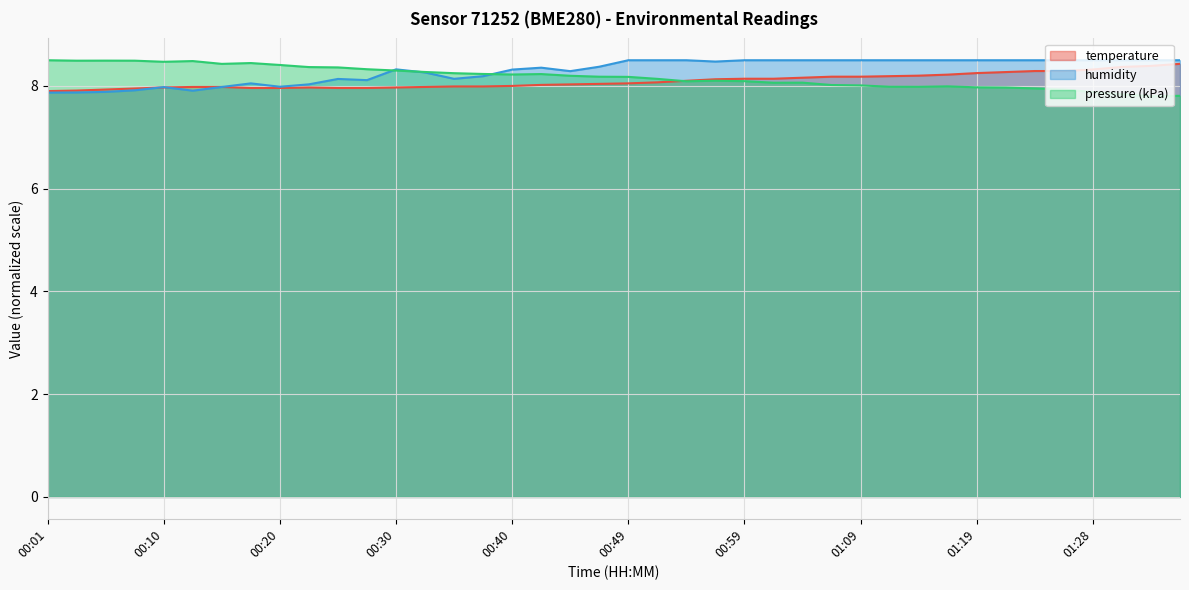

At which category does humidity reach its first local valley?

00:13